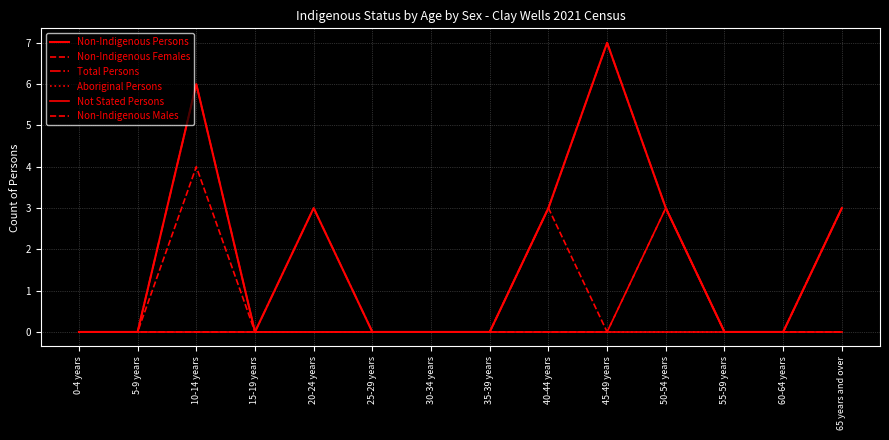

Is it true that Non-Indigenous Females equals 0 at 65 years and over?

True